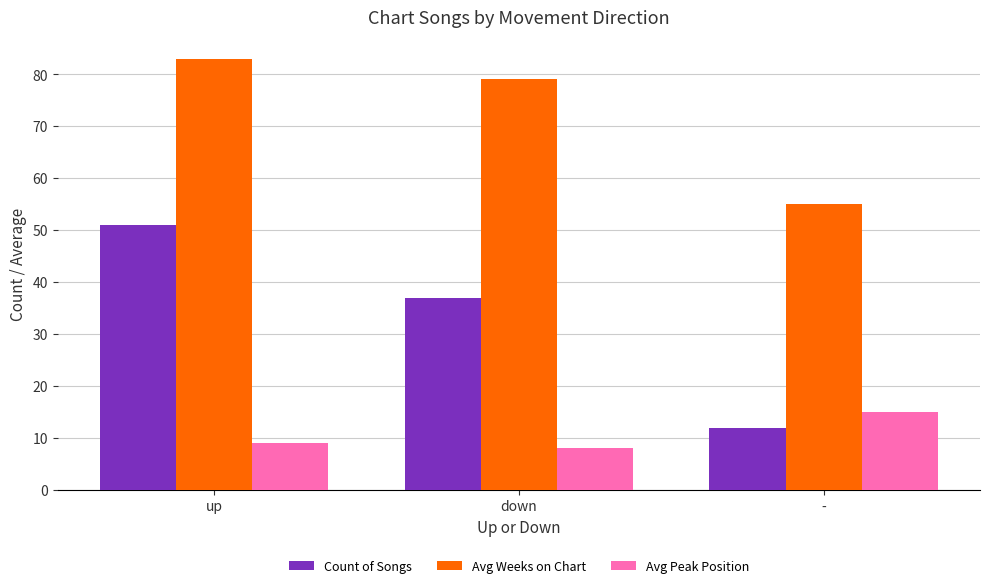

What is the value of the Count of Songs bar at the 3rd from the left?

12